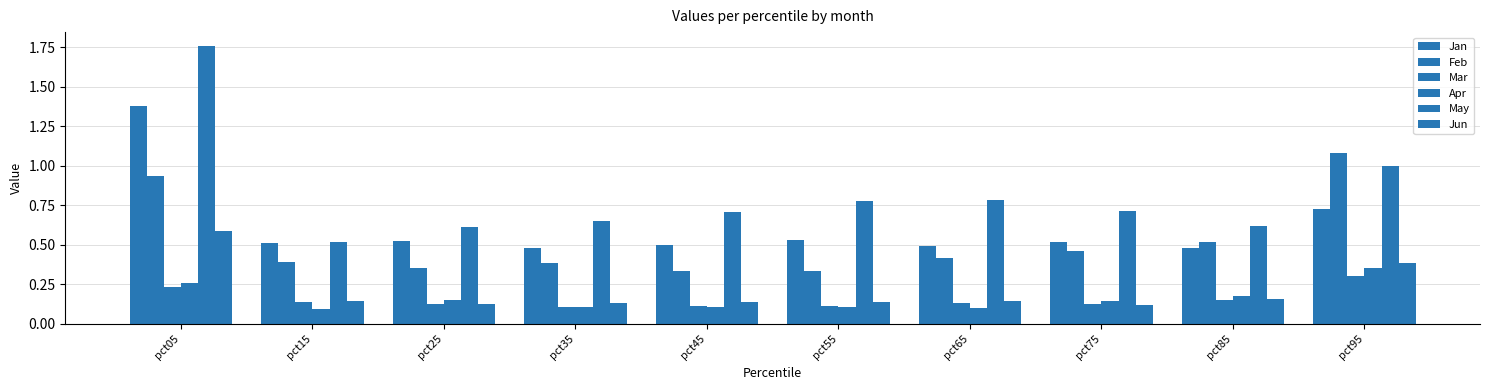

How many bars are there in total?

60